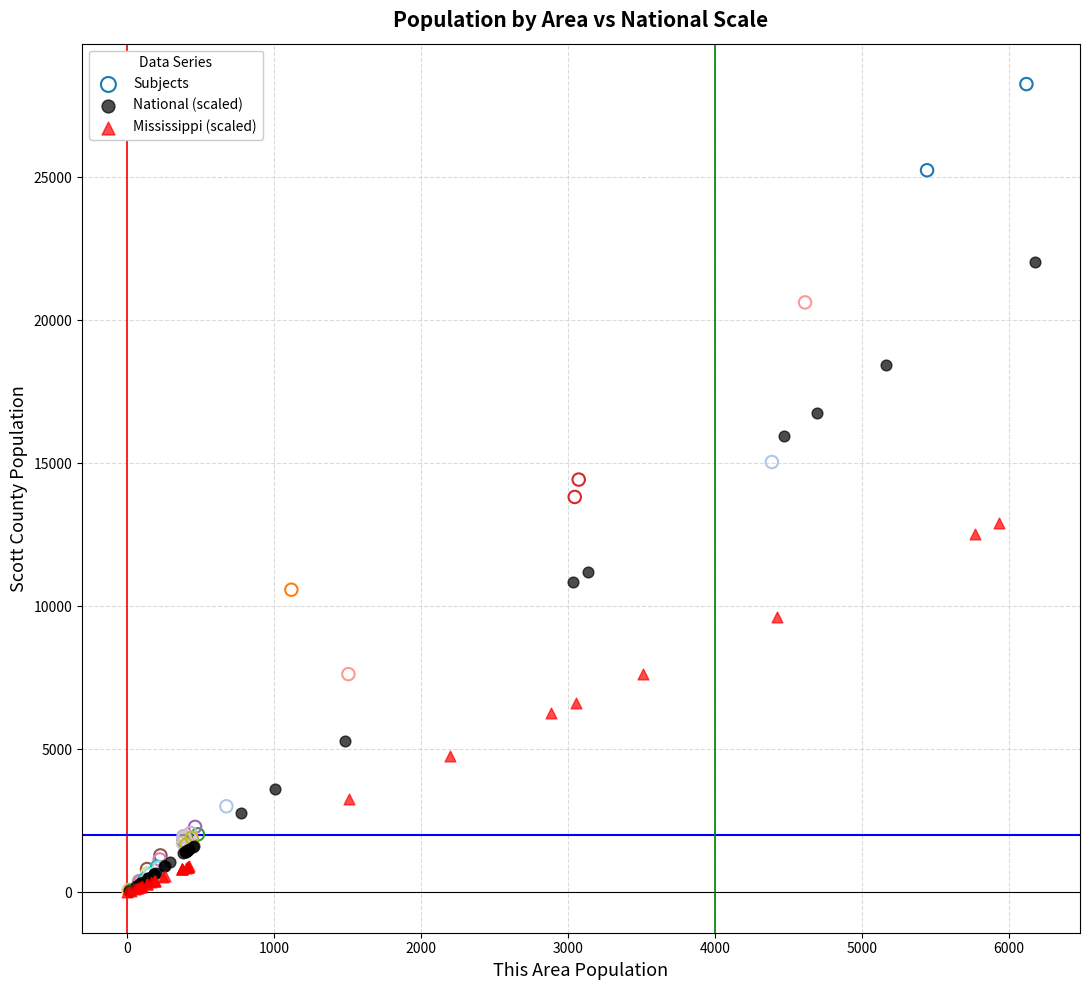

Which series reaches the maximum Y coordinate?

Subjects